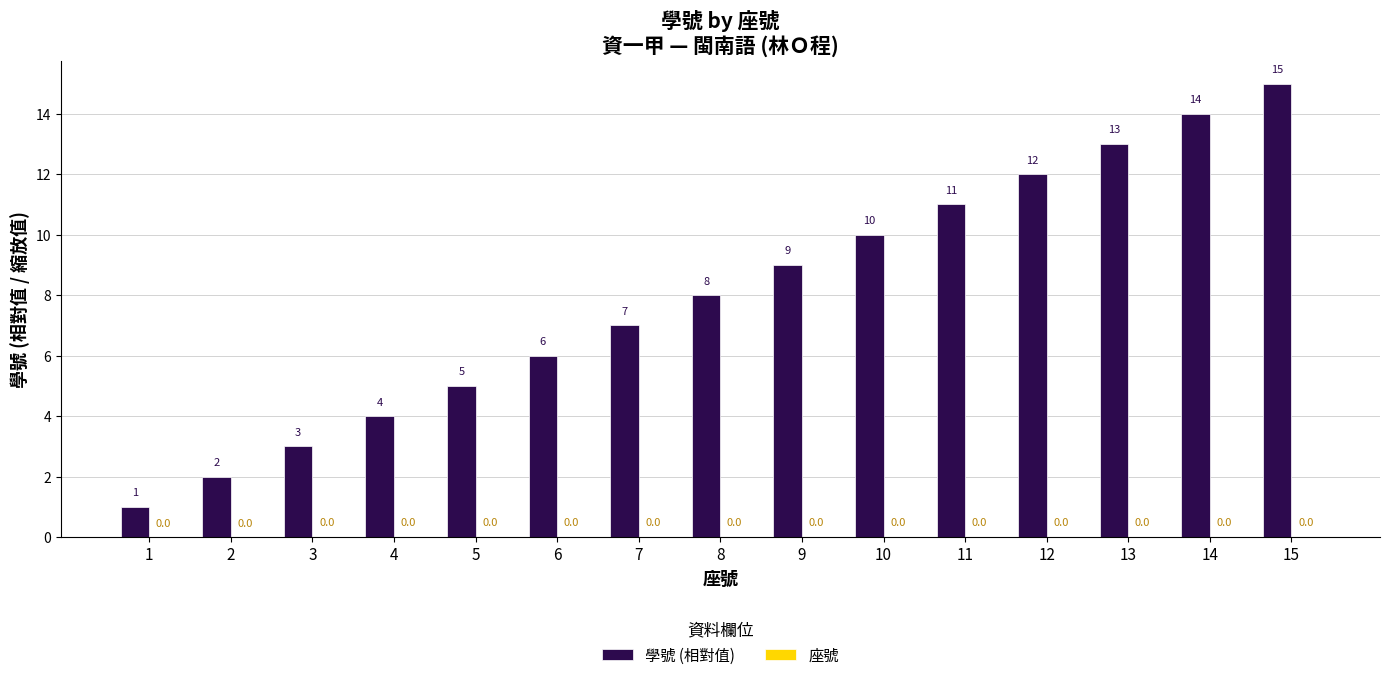

Which series has the largest total across all categories?

學號 (相對值)